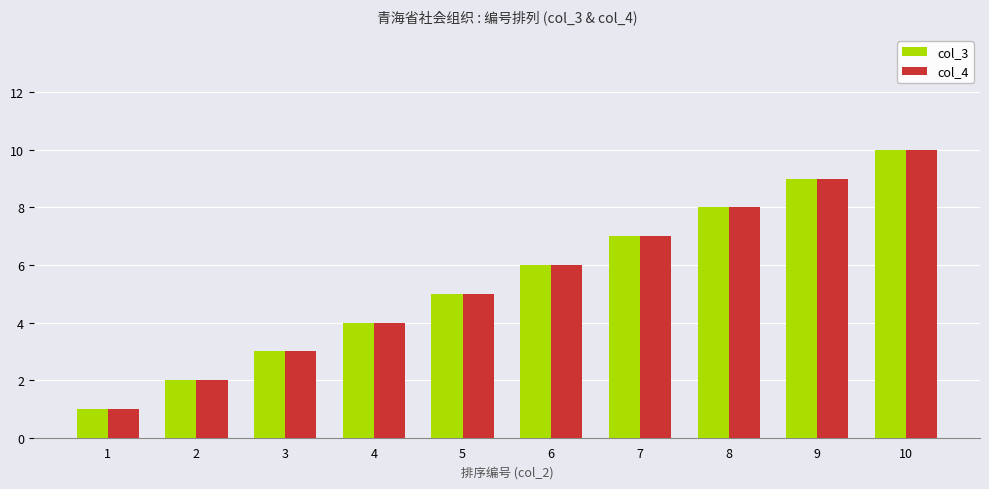

What value does the col_3 series have at 7?

7